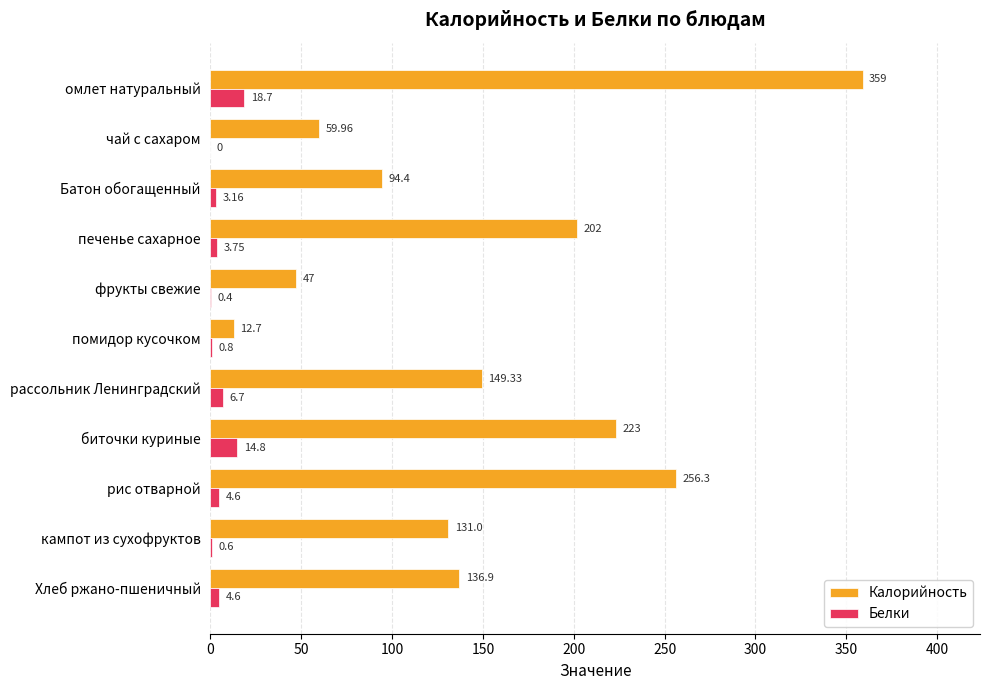

At which category is the sum across all series the highest?

омлет натуральный